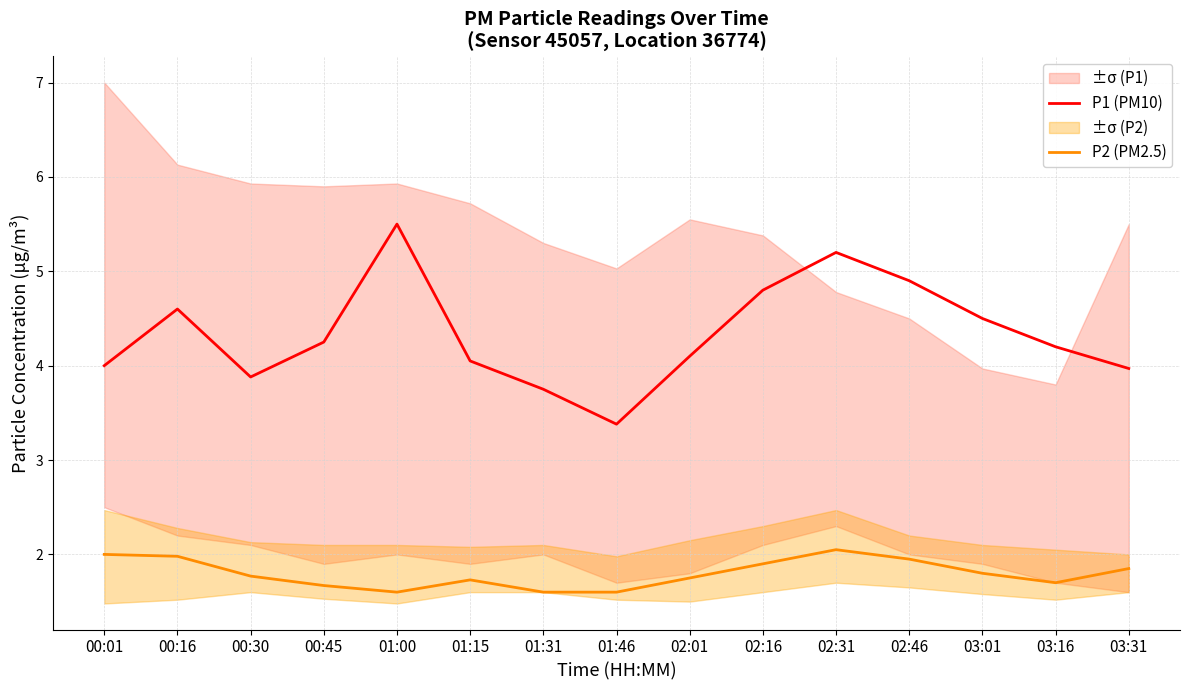

Reading left to right, what are all the values shown in this chart?

P1 (PM10): 00:01=4.0	00:16=4.6	00:30=3.9	00:45=4.2	01:00=5.5	01:15=4.0	01:31=3.8	01:46=3.4	02:01=4.1	02:16=4.8	02:31=5.2	02:46=4.9	03:01=4.5	03:16=4.2	03:31=4.0
P2 (PM2.5): 00:01=2.0	00:16=2.0	00:30=1.8	00:45=1.7	01:00=1.6	01:15=1.7	01:31=1.6	01:46=1.6	02:01=1.8	02:16=1.9	02:31=2.0	02:46=1.9	03:01=1.8	03:16=1.7	03:31=1.9